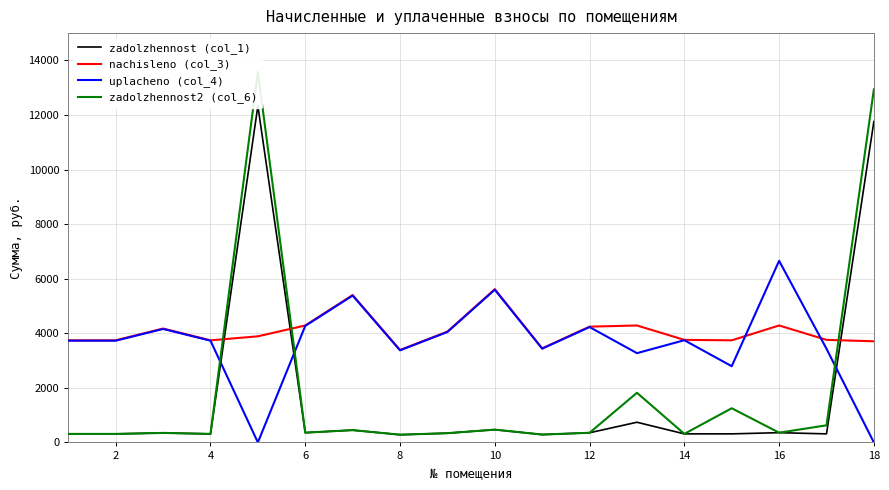

What is the highest value of the uplacheno (col_4) series?

6655.0